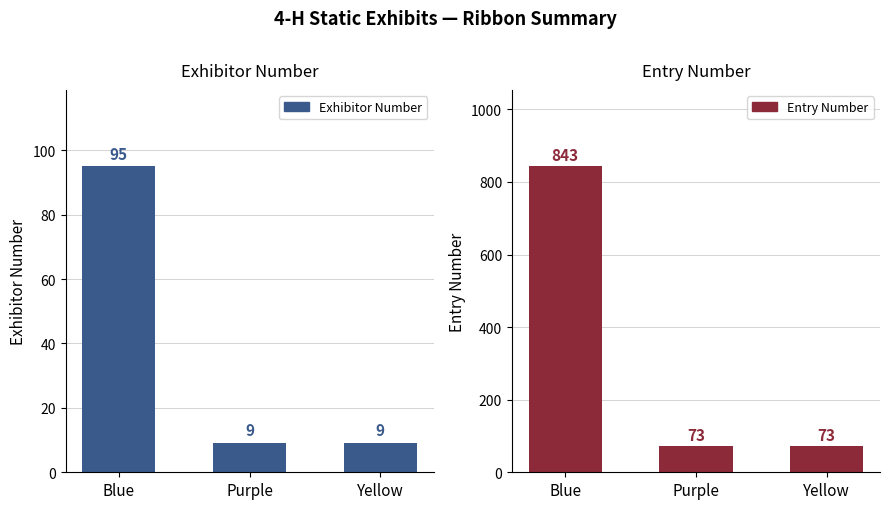

How many values in the Exhibitor Number series exceed 9?

1